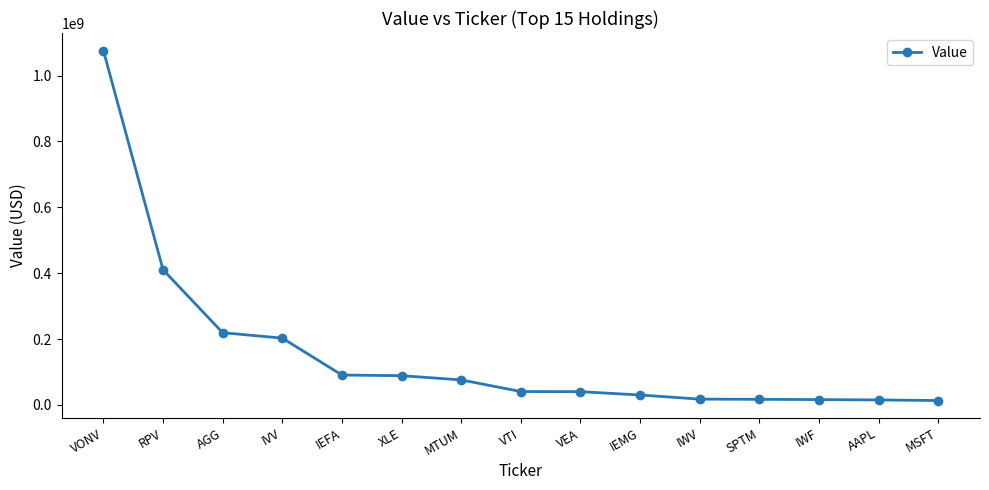

What is the label of the 4th point from the right?

SPTM